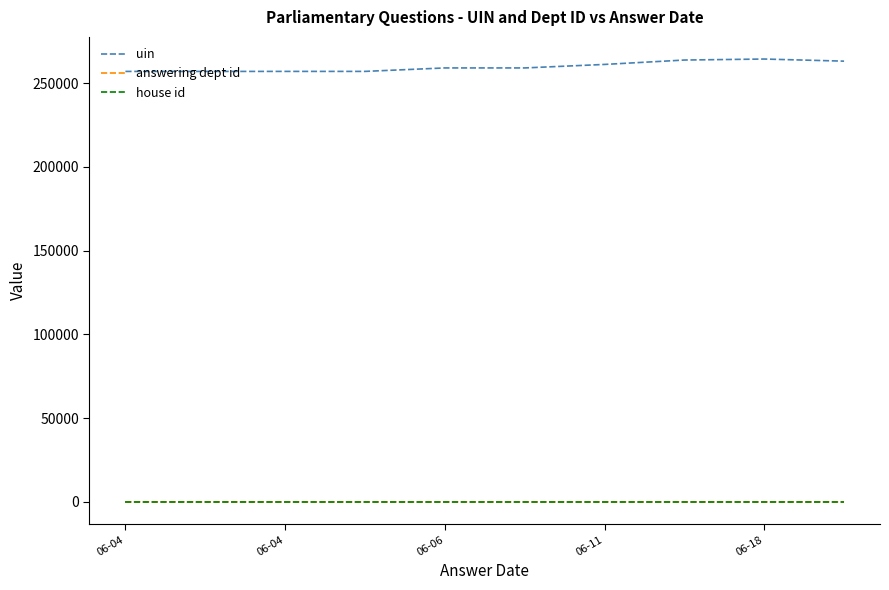

What is the average value of the uin series?

259816